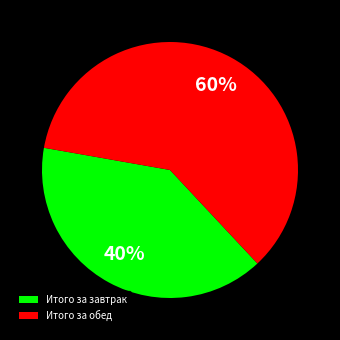

The Итого за завтрак slice represents 40% of the pie. True or false?

True